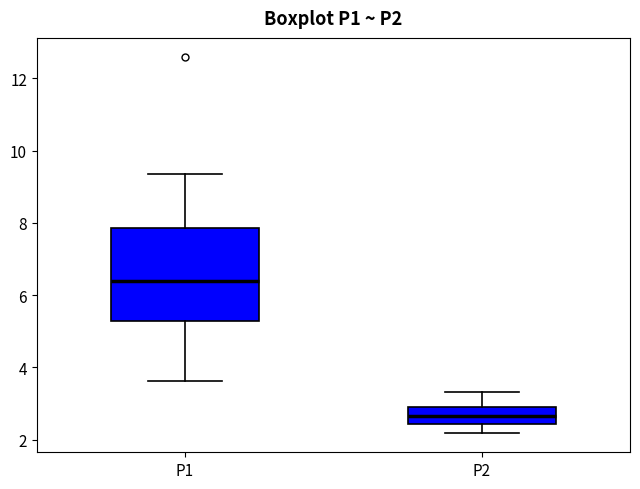

Where does the lower whisker of the box for P2 end on the y-axis? The values are not printed on the chart, so give them approximately, as read against the axis.

2.2